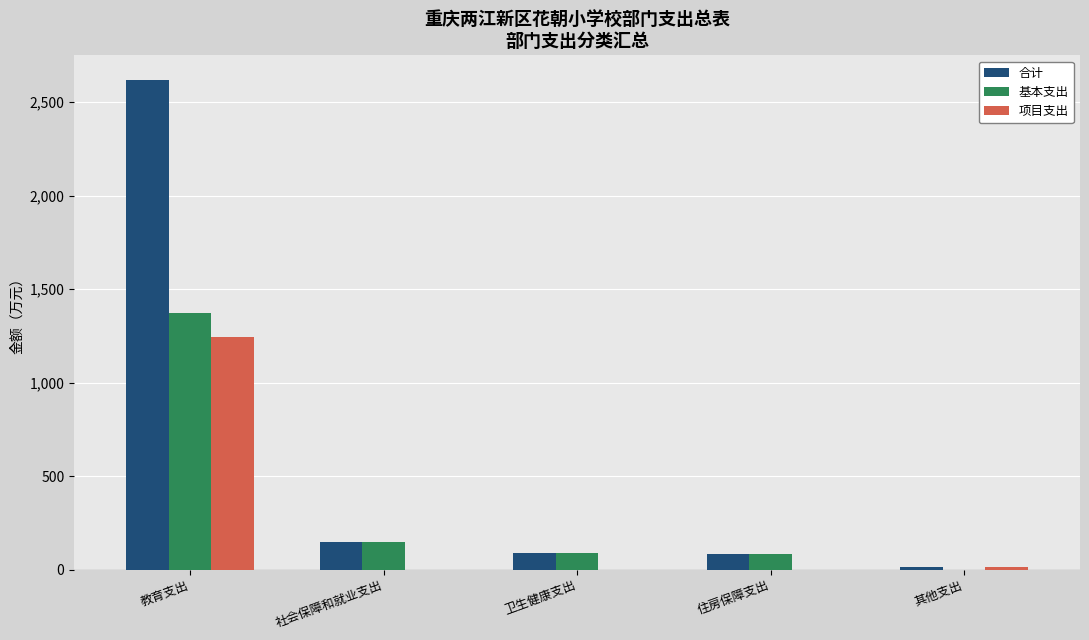

What is the greatest value displayed?

2619.7